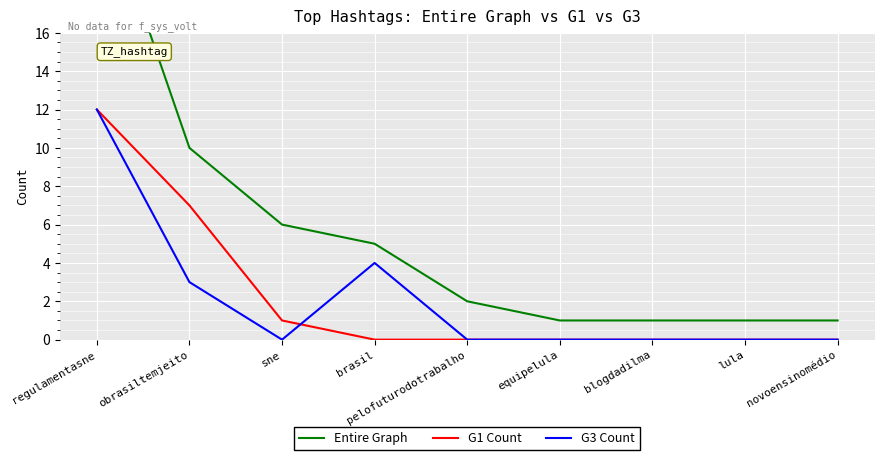

The G3 Count series shows 4 at brasil. True or false?

True